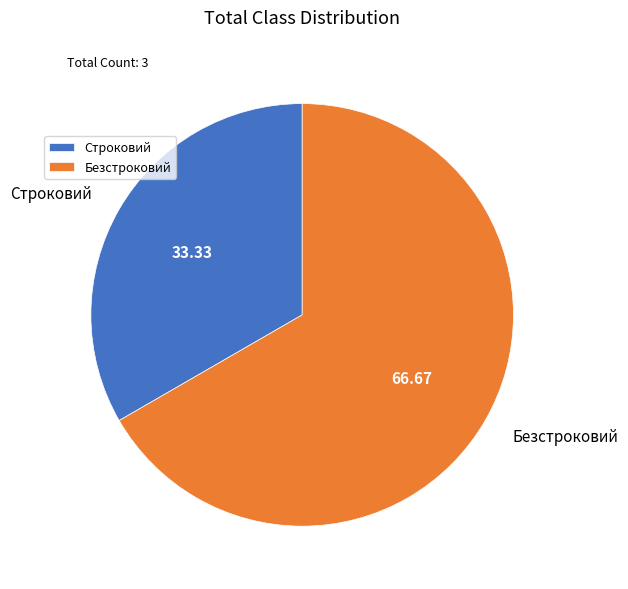

Which slice is the largest?

Безстроковий